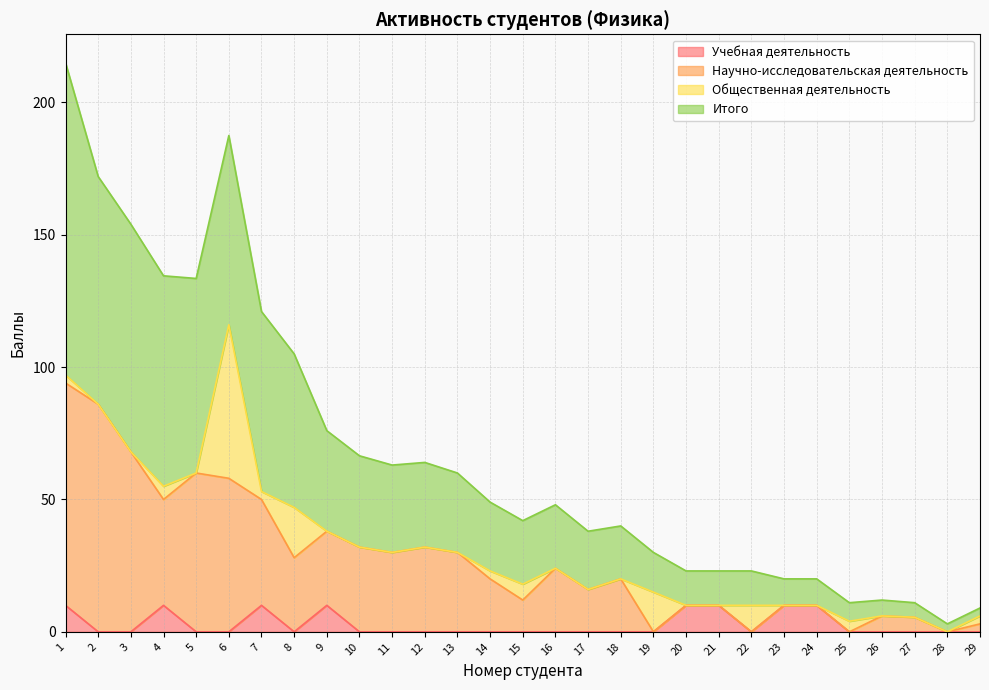

What is the total value across all series at 20?

23.0